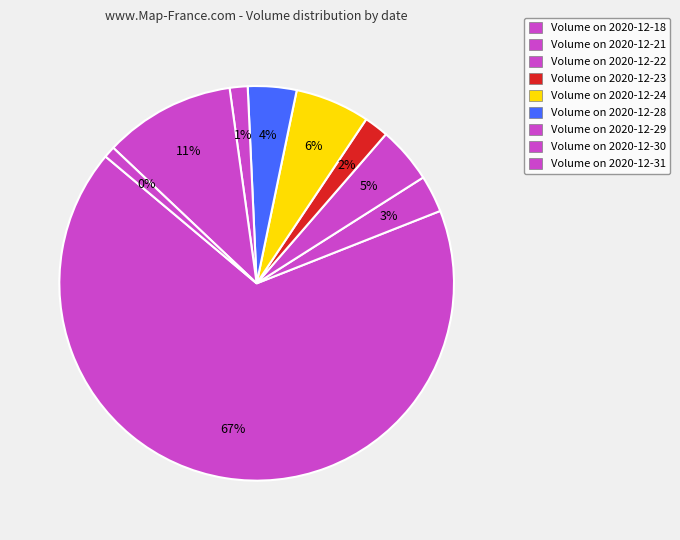

Approximately how many times larger is the value at 2020-12-18 compared to 2020-12-21?

22.1